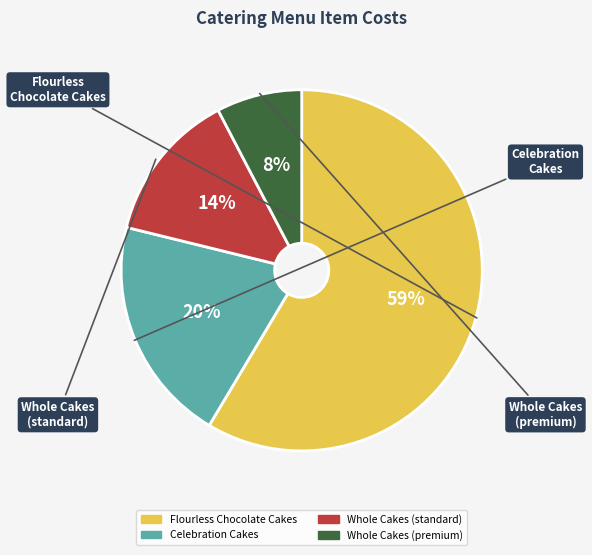

To the nearest percent, what is the average slice percentage?

25%